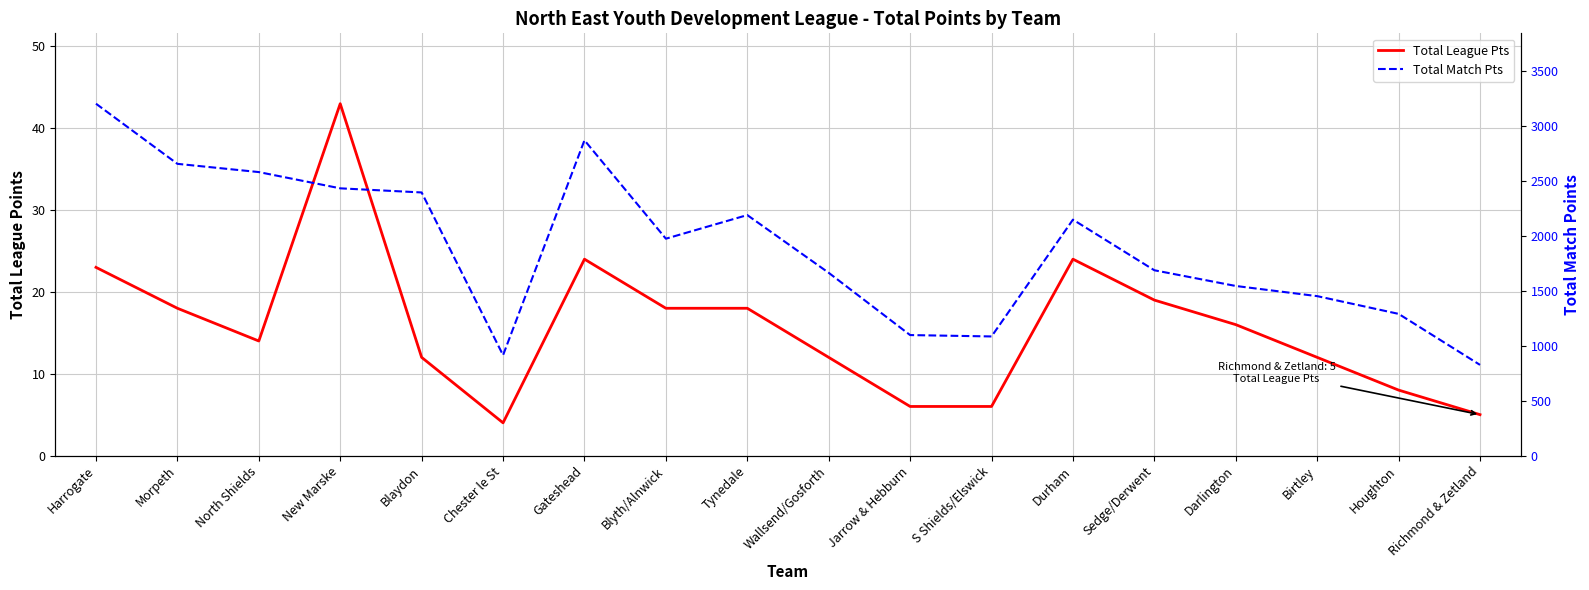

At how many categories does at least one series exceed 1175?

14